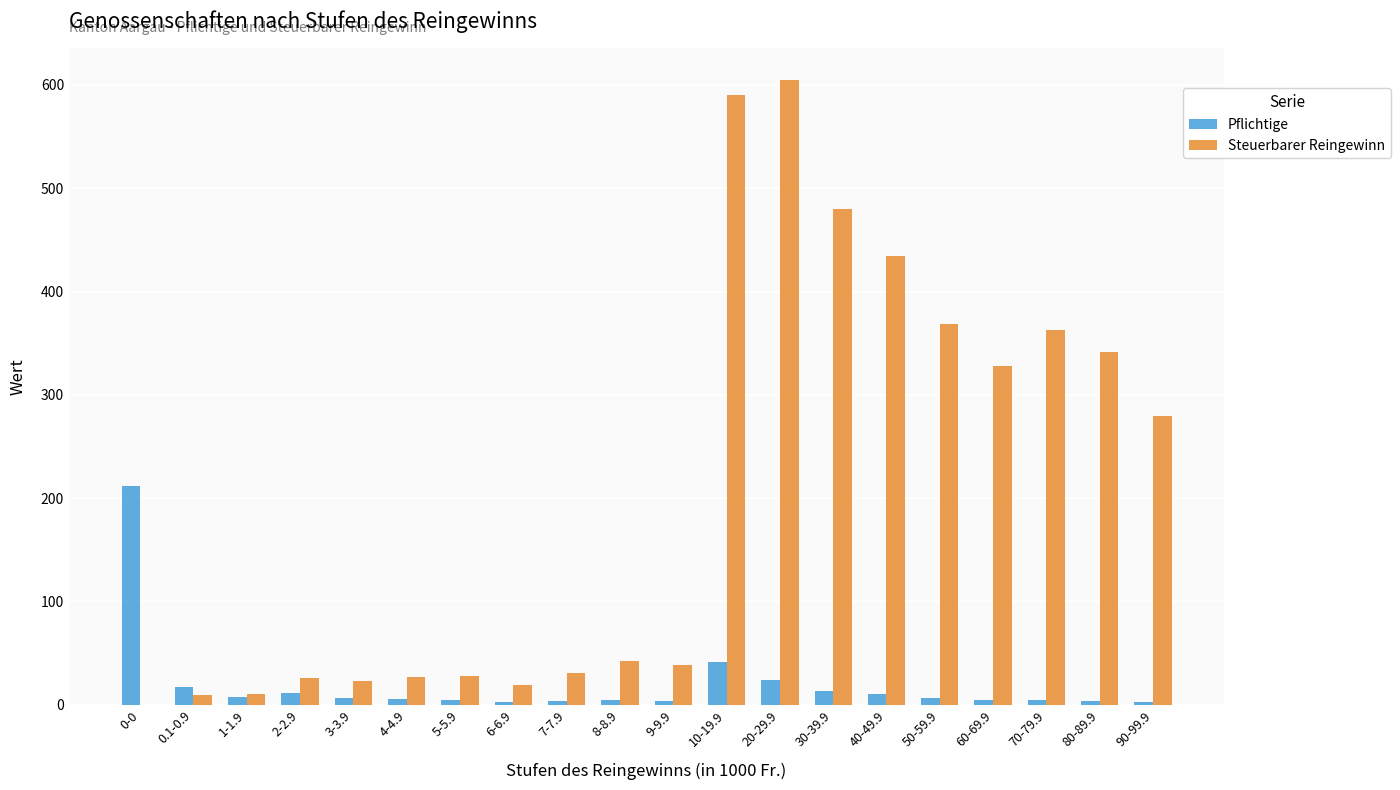

Are the bars horizontal?

No